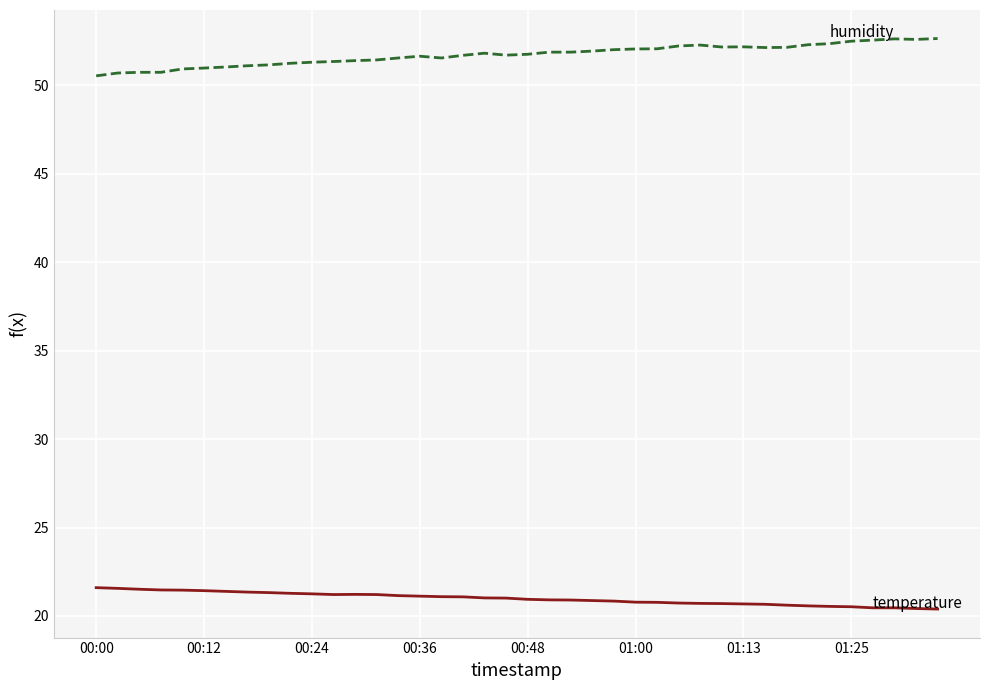

The humidity series shows 71.3 at 34. True or false?

False